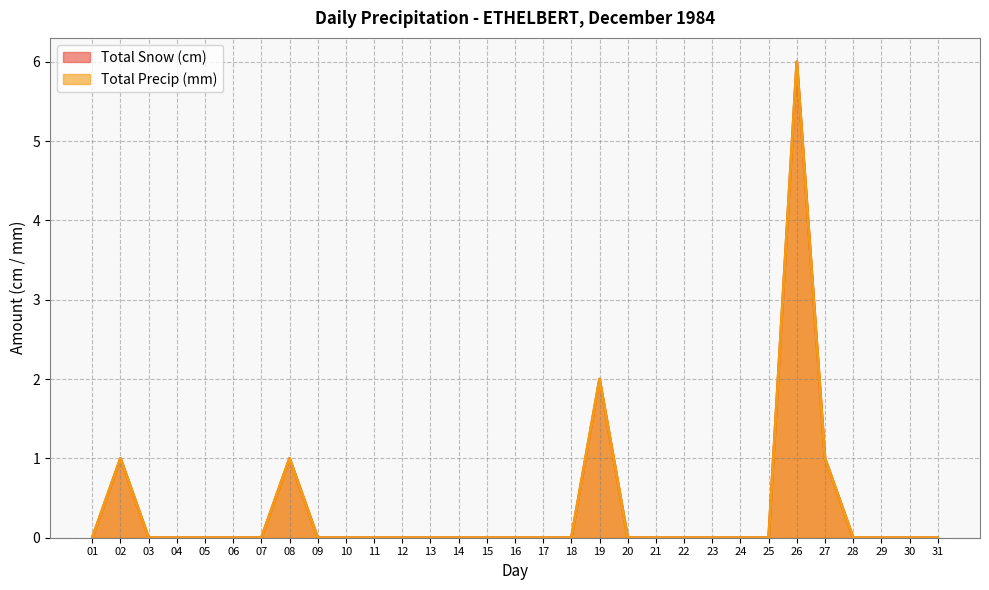

Is it true that Total Precip (mm) equals -4 at 06?

False